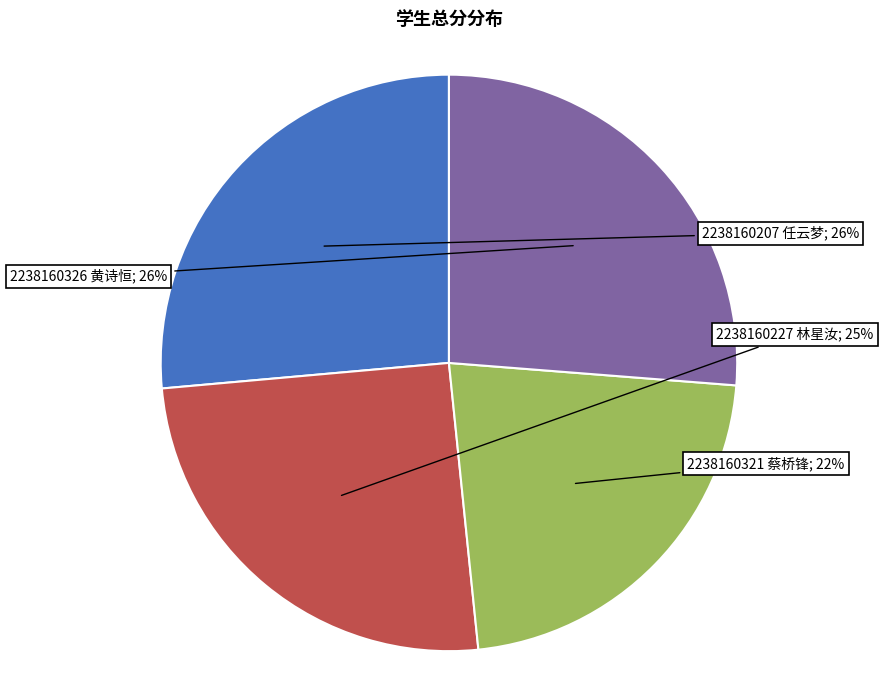

To the nearest percent, what is the average slice percentage?

25%